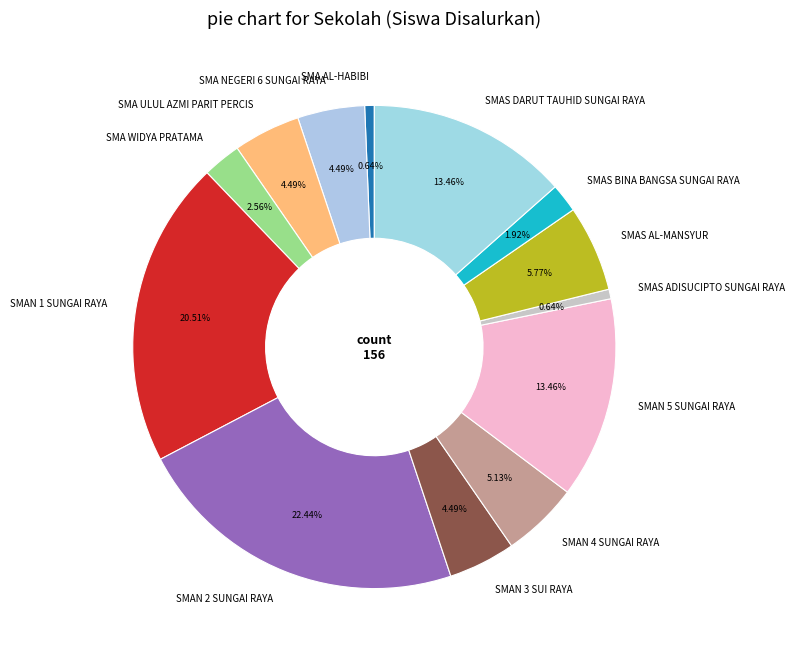

Between SMAS ADISUCIPTO SUNGAI RAYA and SMAS BINA BANGSA SUNGAI RAYA, which is larger?

SMAS BINA BANGSA SUNGAI RAYA